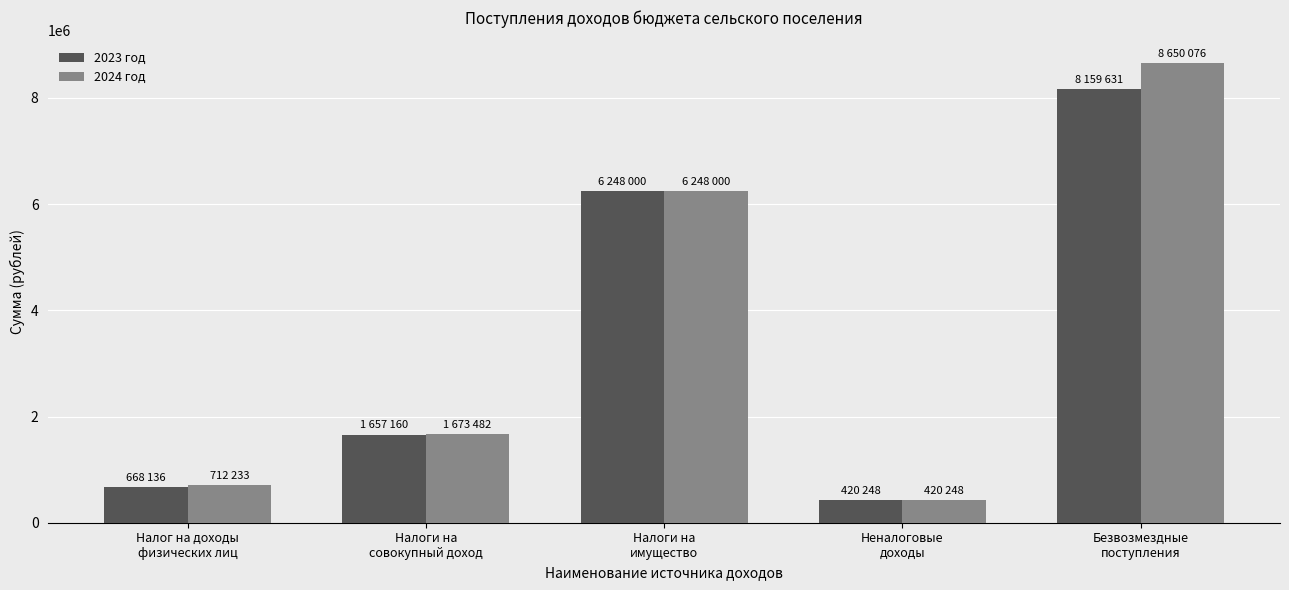

Does the chart contain stacked bars?

No